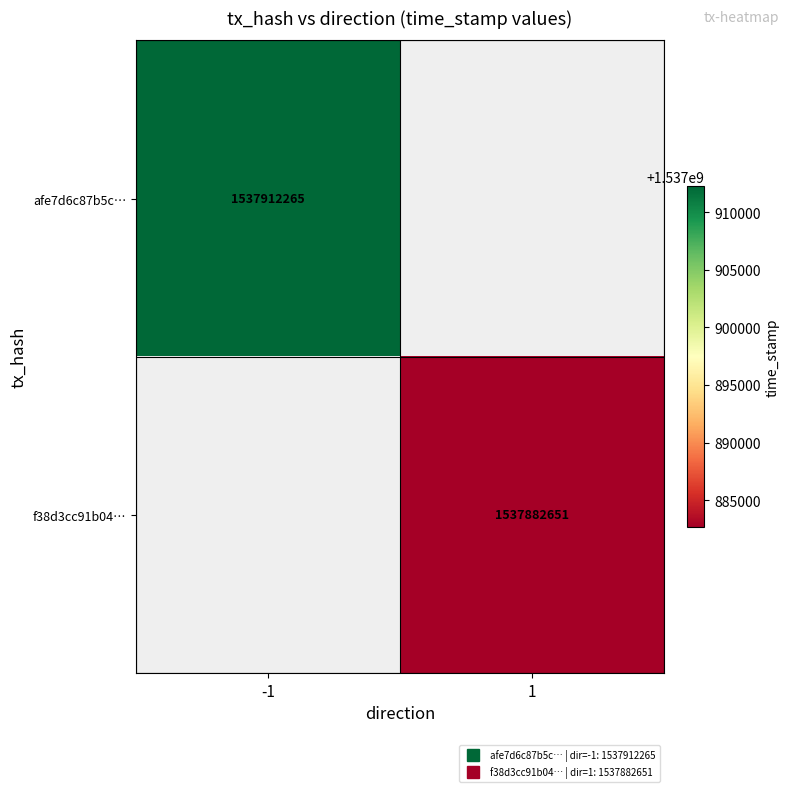

What is the total value across all series at 1?

1537882651